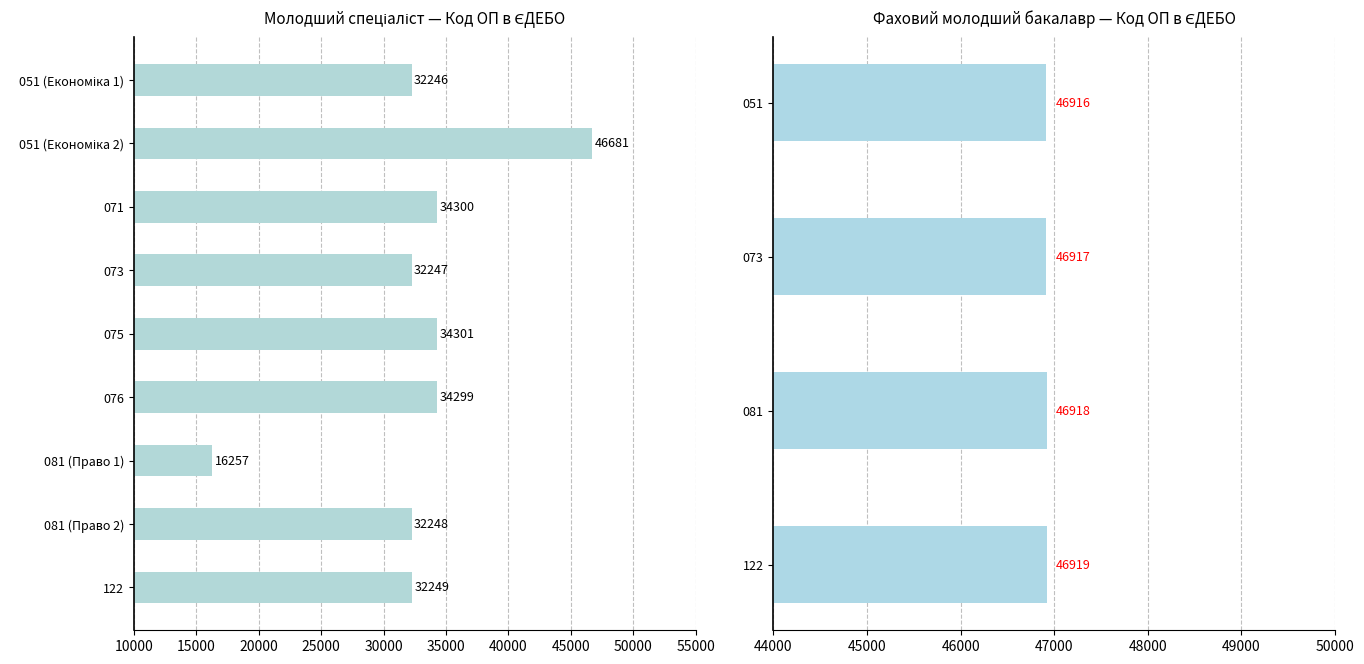

Approximately how many times larger is the value at 076 compared to 075?

1.0